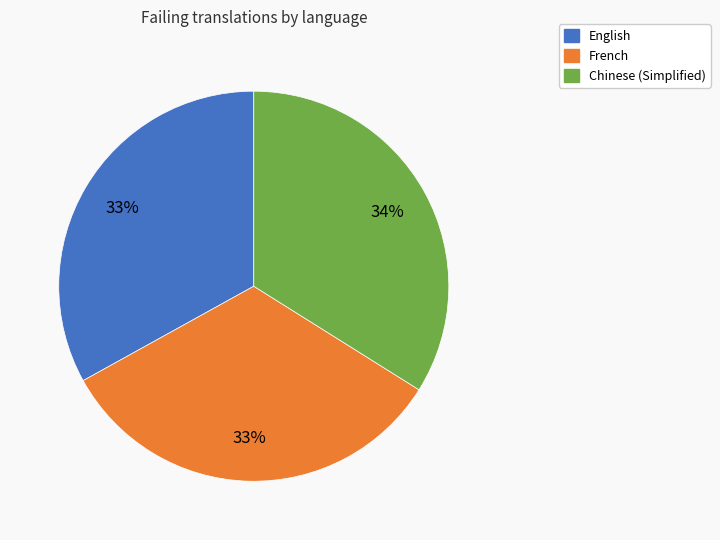

To the nearest percent, what is the difference between the largest and smallest slice percentages?

1%